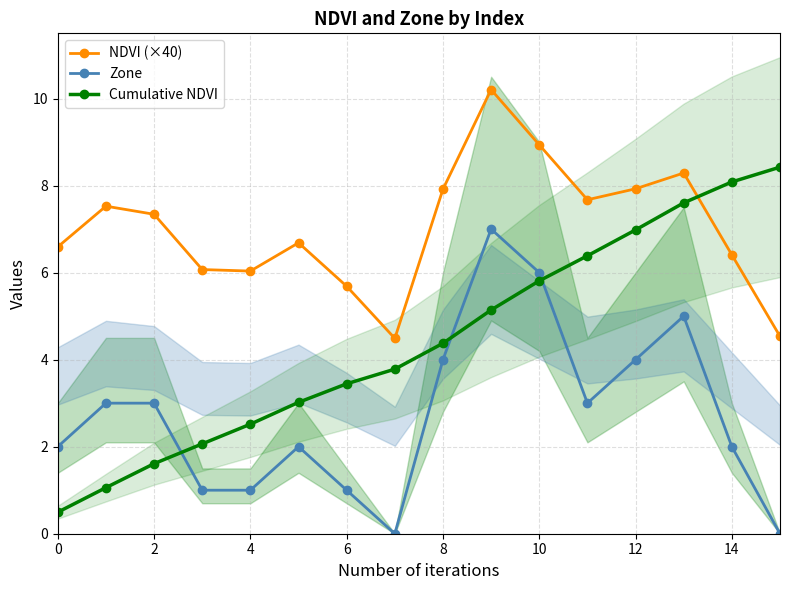

Rank the series by their maximum value, from lowest to highest.

Zone, Cumulative NDVI, NDVI (×40)